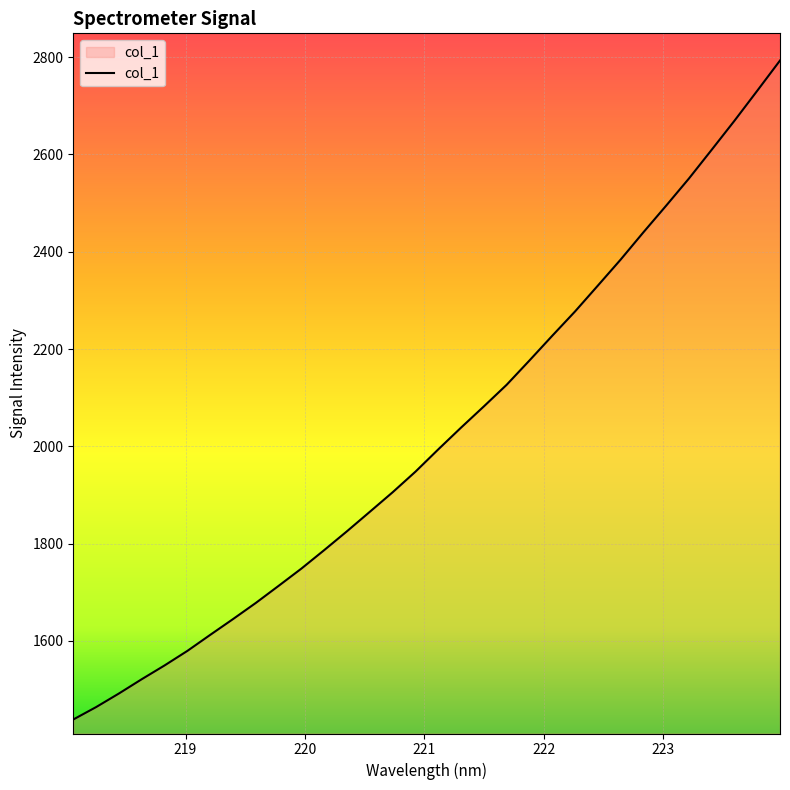

What is the sum of all values?

64698.0